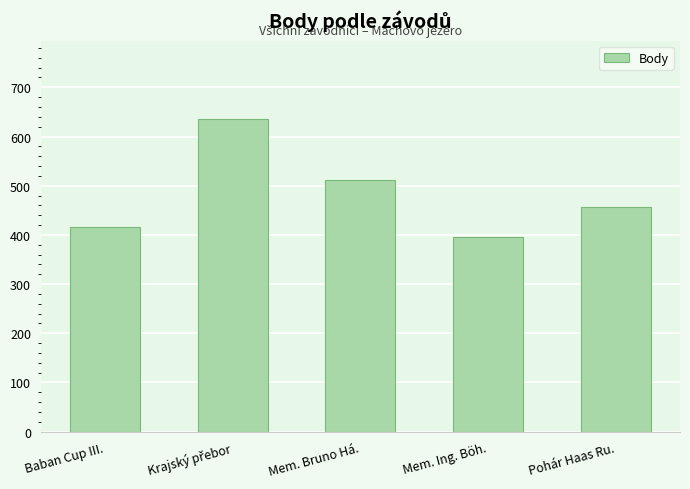

How many bars are there in total?

5